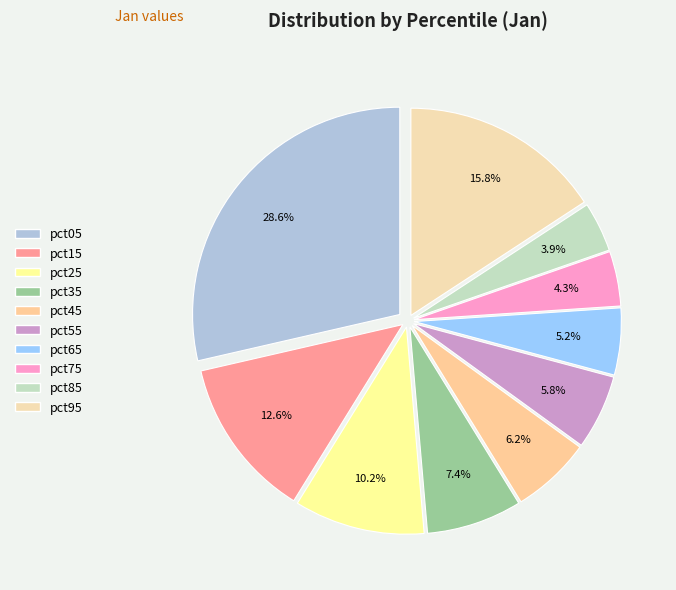

To the nearest percent, what is the average slice percentage?

10%